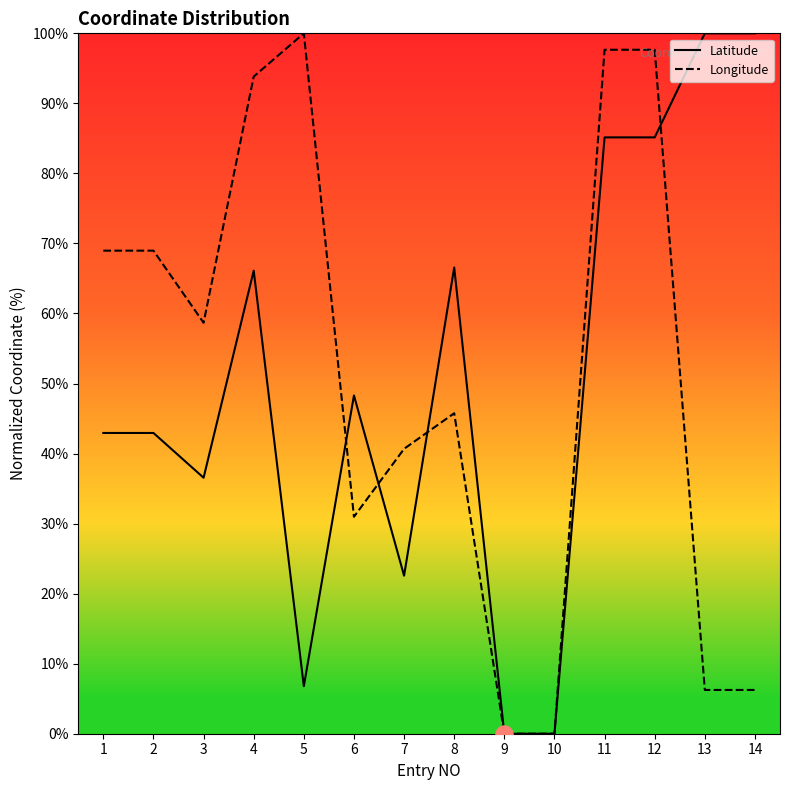

What is the value of the Longitude point at the 4th from the left?

93.8